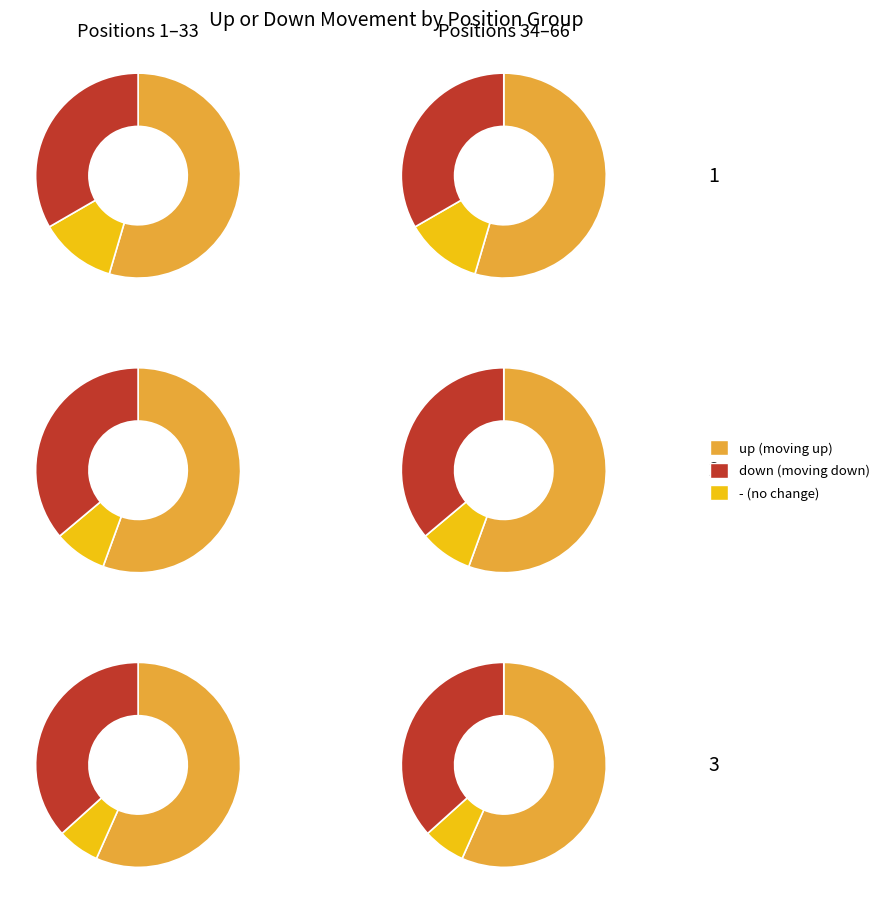

True or false: down accounts for 35% of the total.

True